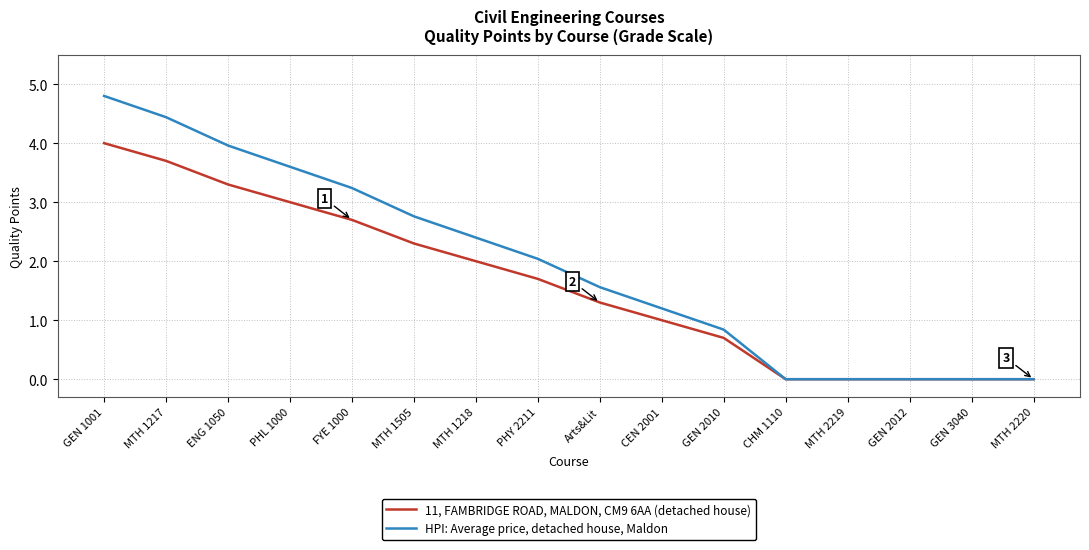

At which label does 11, FAMBRIDGE ROAD, MALDON, CM9 6AA (detached house) first exceed 1?

GEN 1001